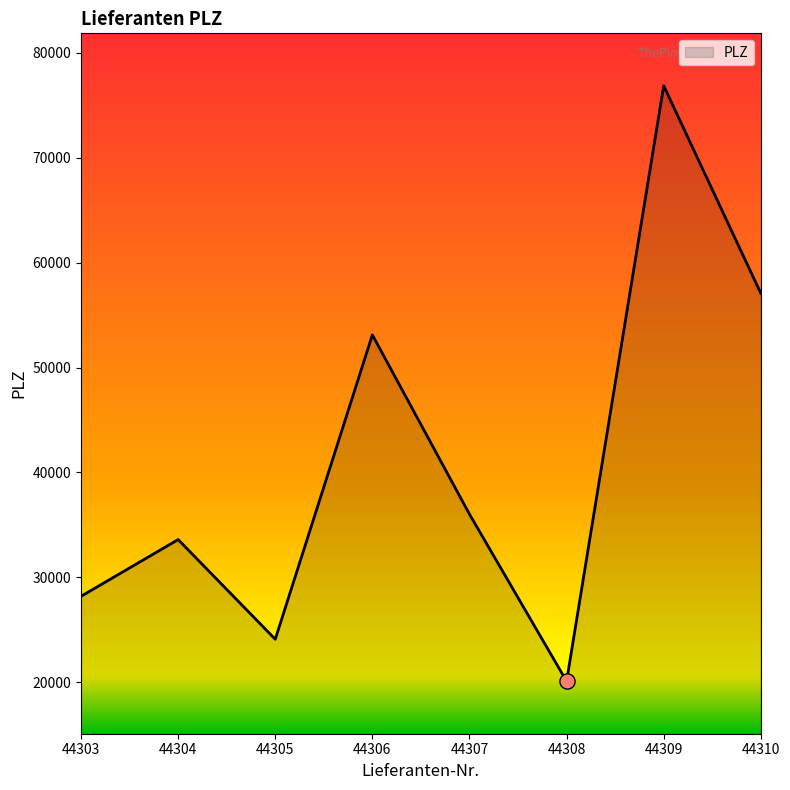

What is the change in value from 44306 to 44308?

-33016